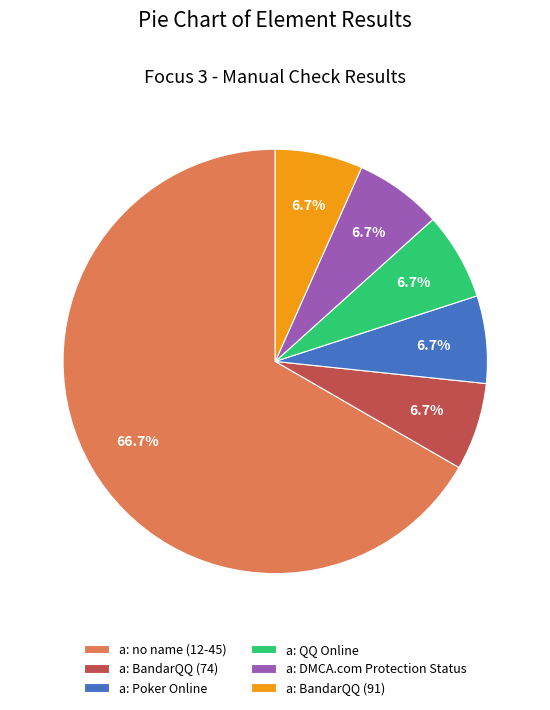

To the nearest percent, what portion does a: BandarQQ (91) represent?

7%